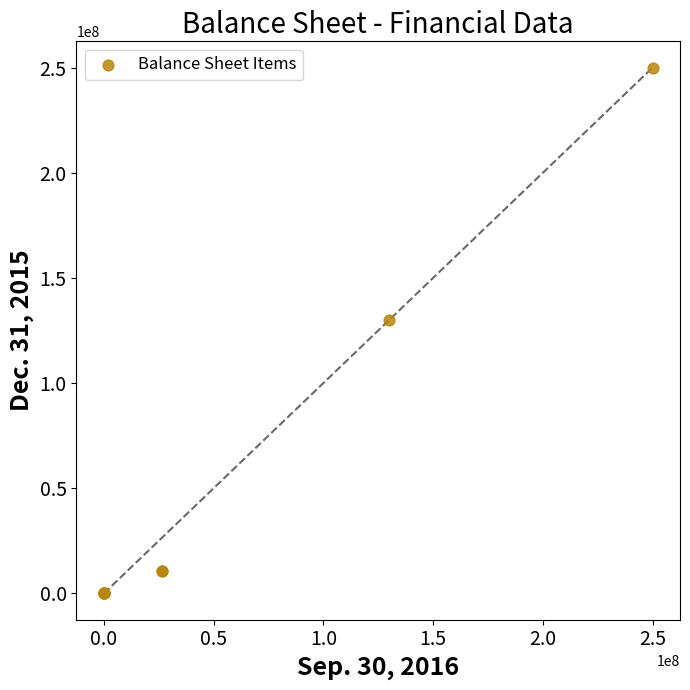

What Y value in the scatter plot is closest to 125000000?

130000000.0